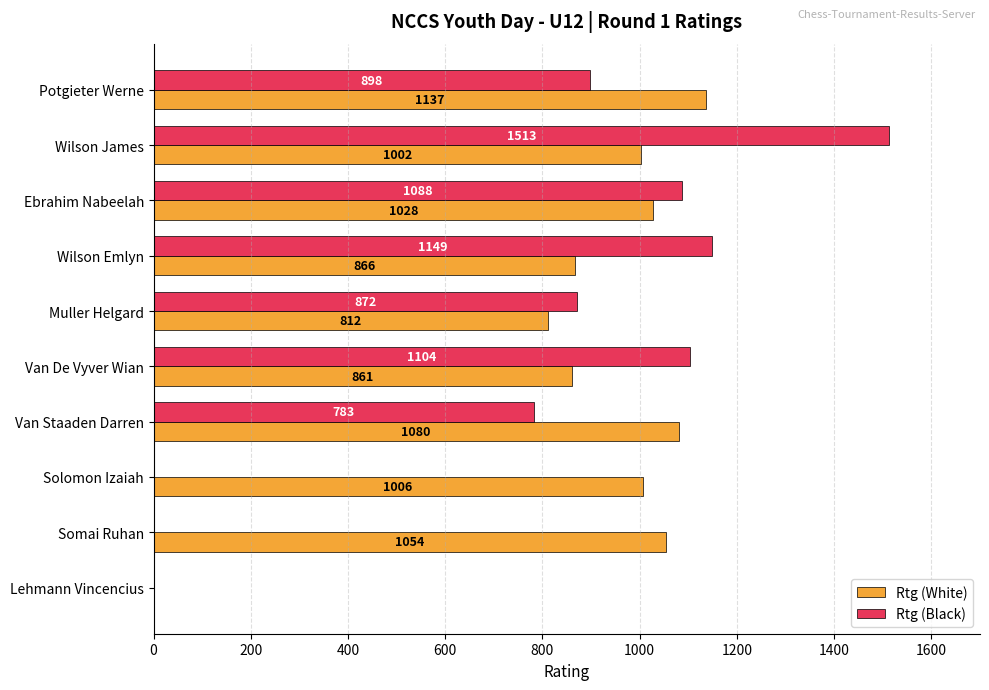

Which category has the highest value across all series?

Wilson James